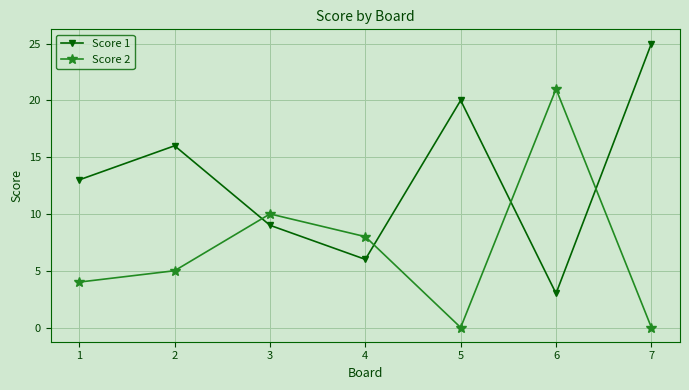

Reading left to right, extract all data points from this chart.

Score 1: 13	16	9	6	20	3	25
Score 2: 4	5	10	8	0	21	0